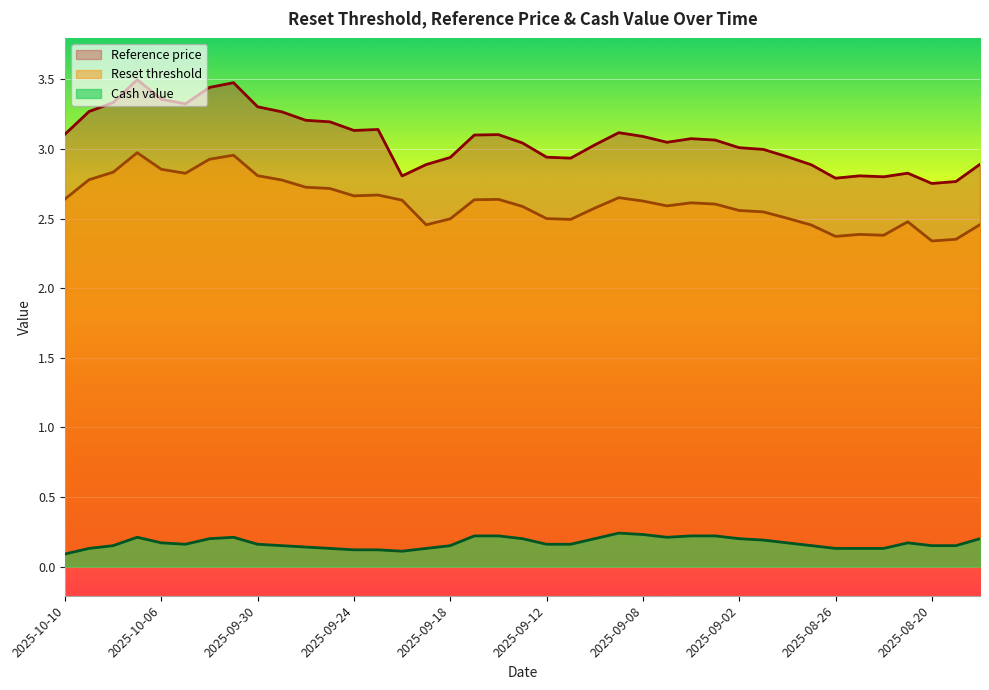

Which series has the largest range (max minus min)?

Reference price